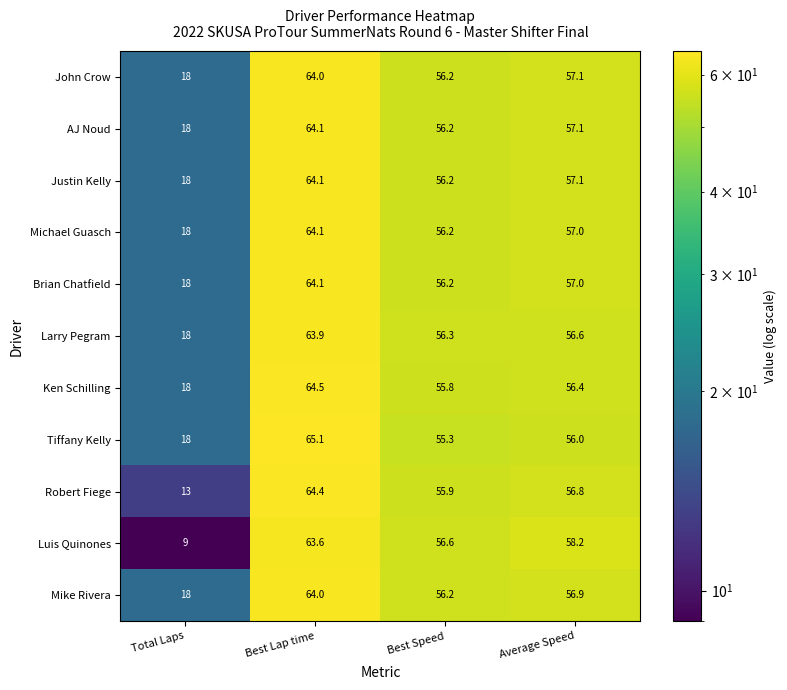

The value of AJ Noud at Average Speed is 57.1. True or false?

True